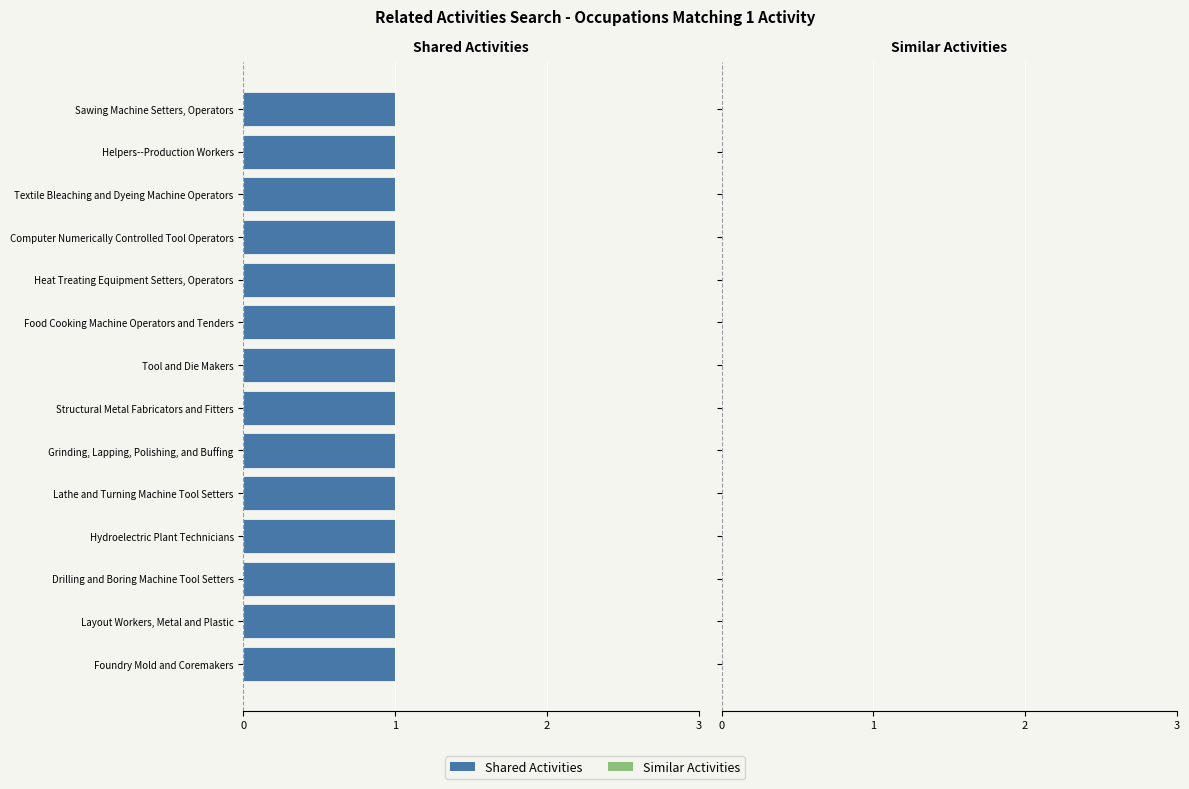

Where is Similar Activities nearest to the value 0?

Foundry Mold and Coremakers